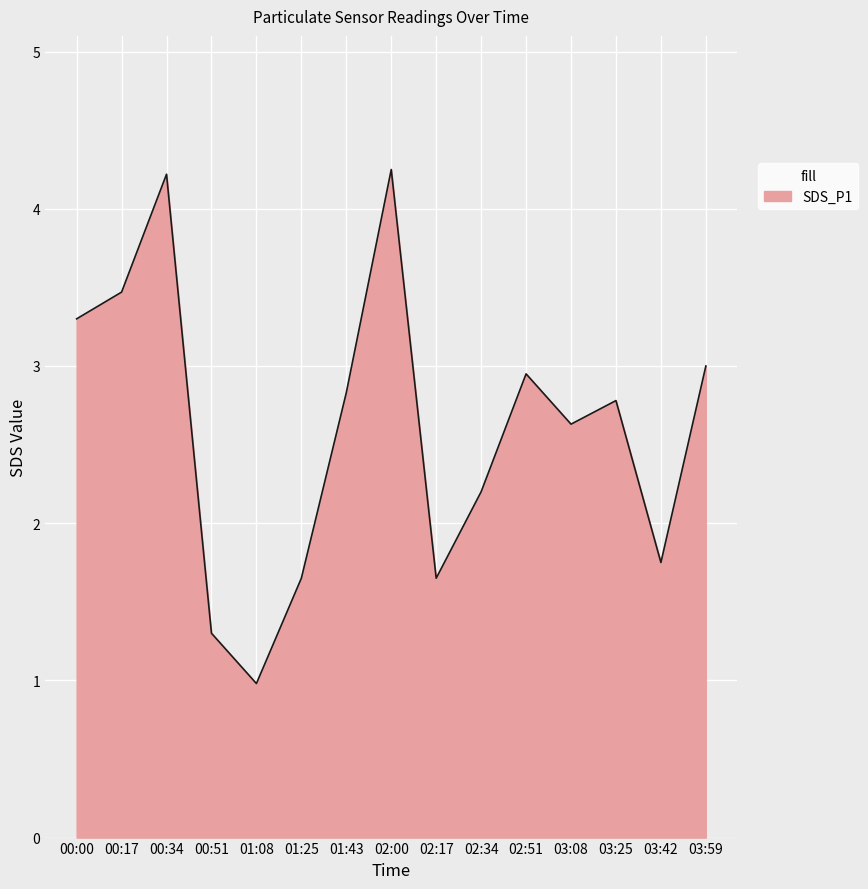

Which has a higher value, 01:25 or 00:00?

00:00